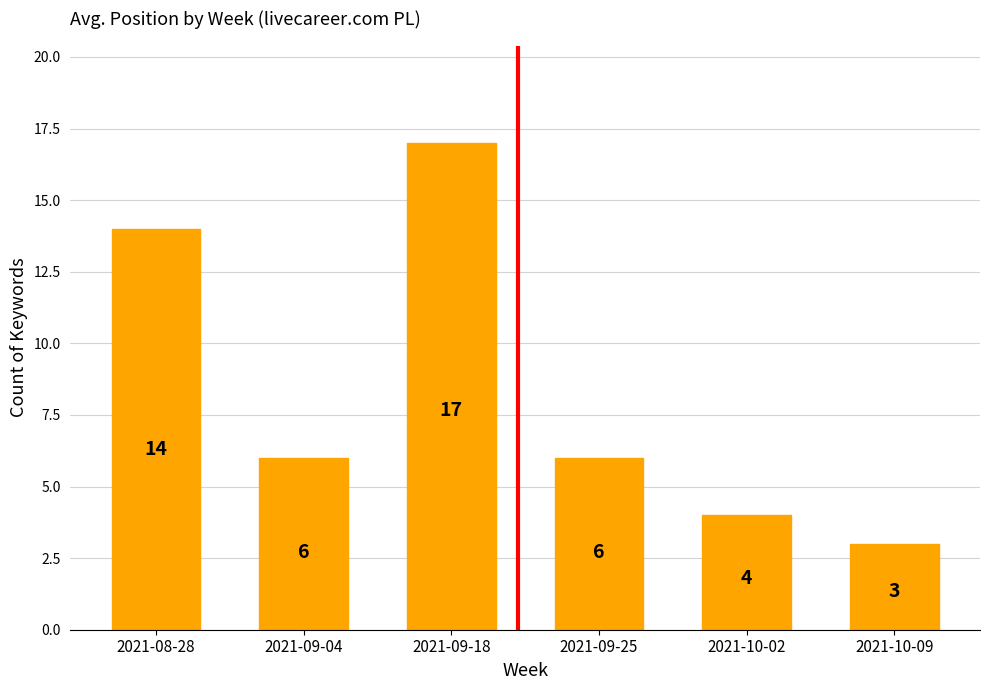

What is the change in value from 2021-08-28 to 2021-09-18?

+3